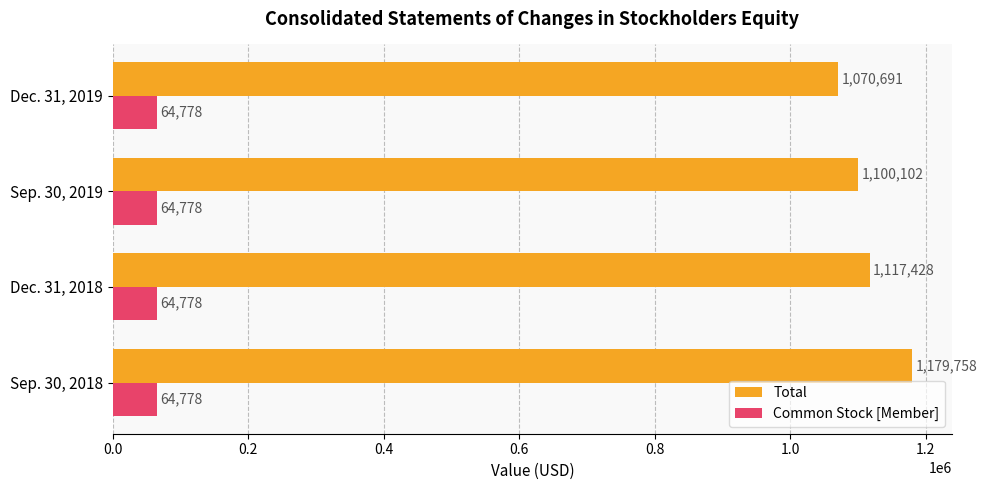

The Common Stock [Member] series shows 14227 at Dec. 31, 2019. True or false?

False